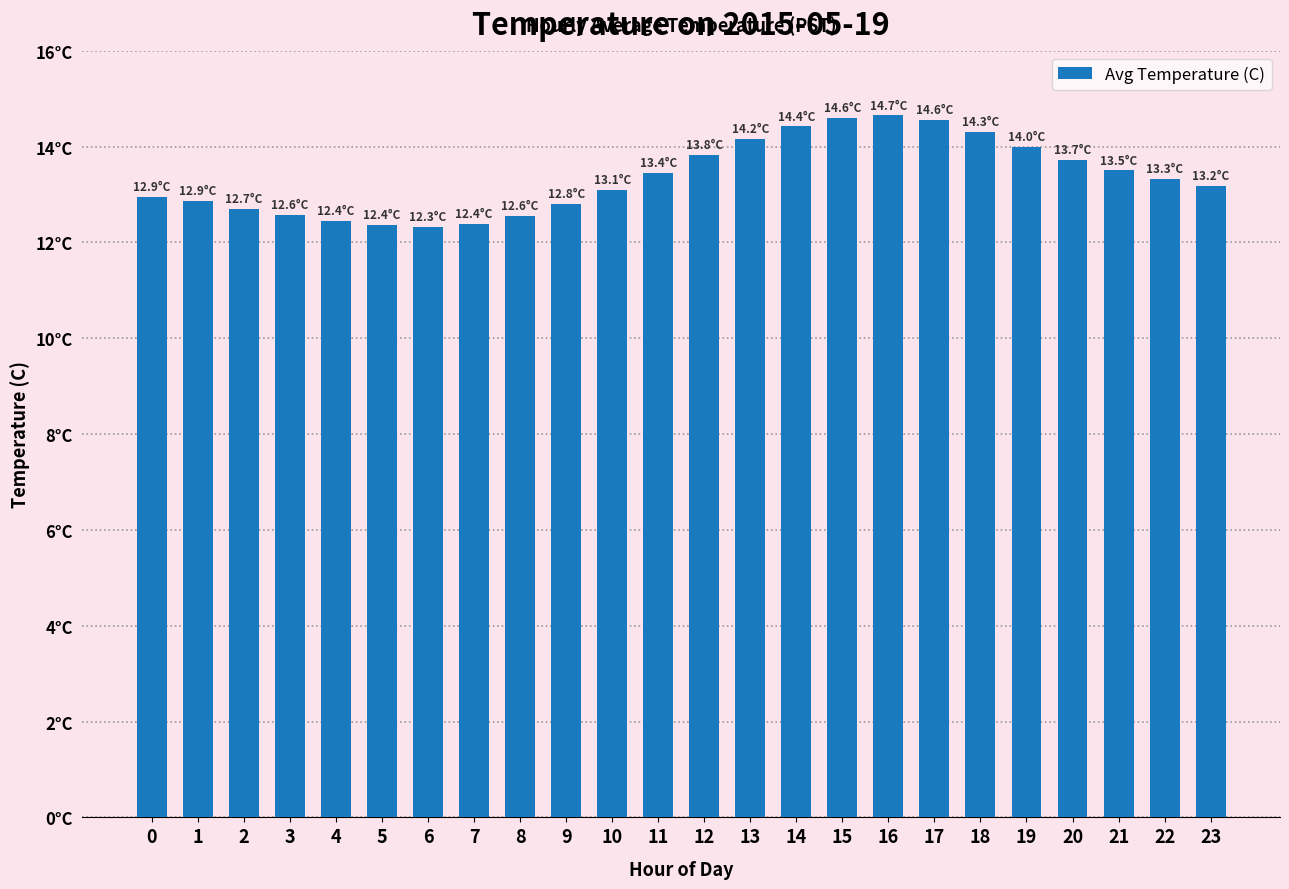

Does the chart contain any negative values?

No